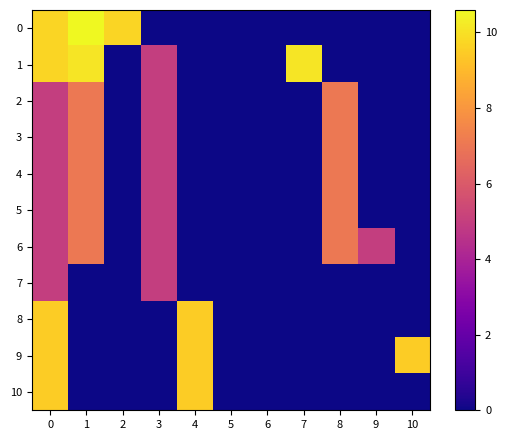

The value of 0 at 5 is 6.8. True or false?

False